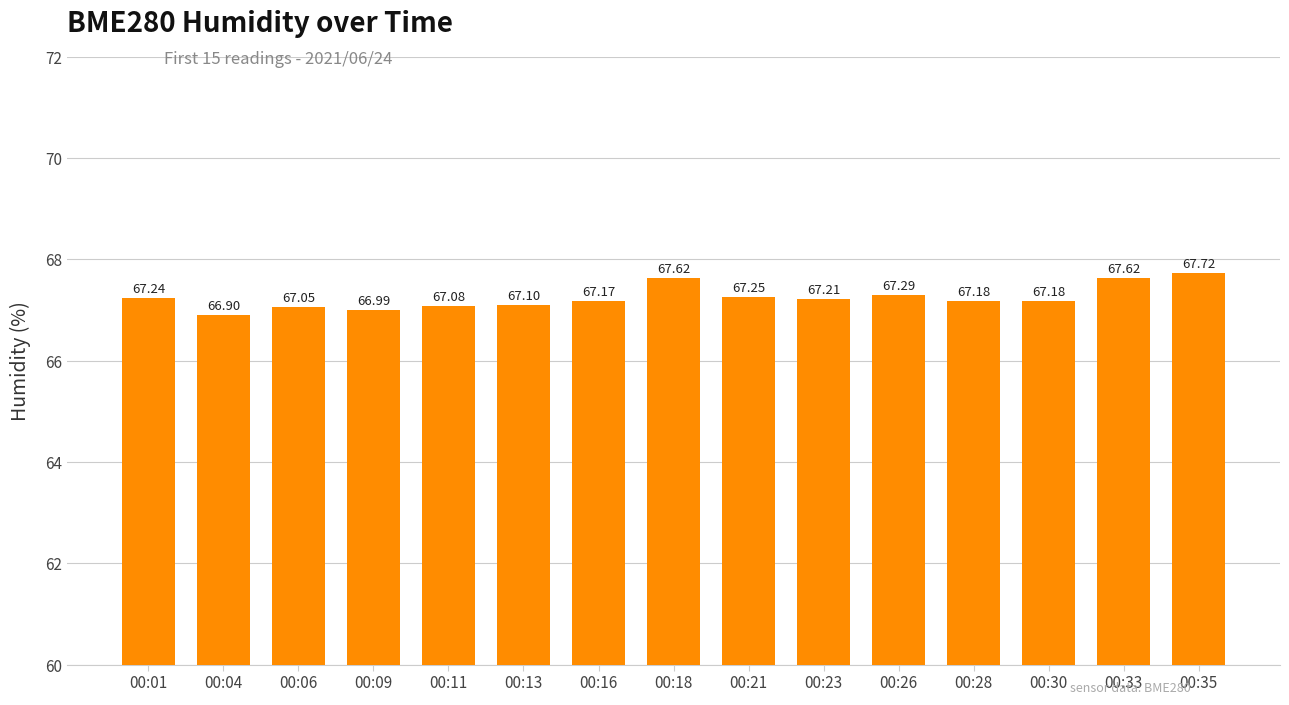

How many distinct data groups are displayed?

1